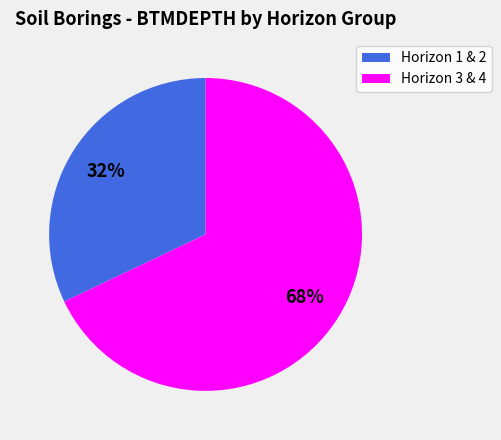

Count the number of slices in the pie.

2